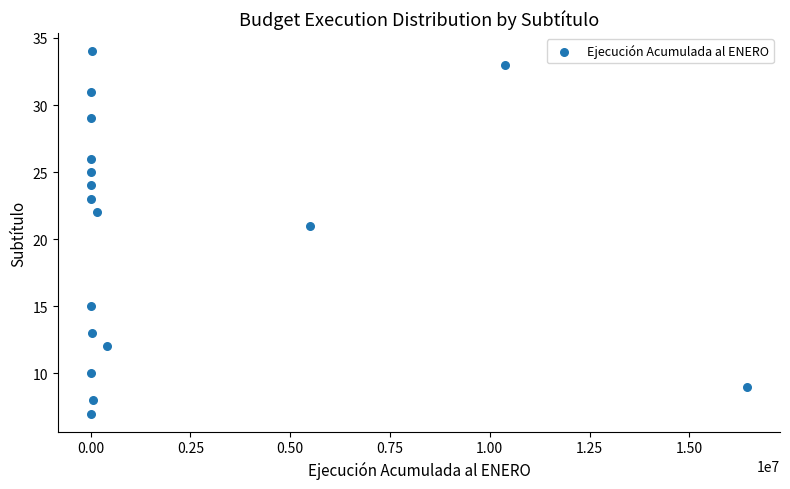

What is the range of X values (max minus min)?

16450109